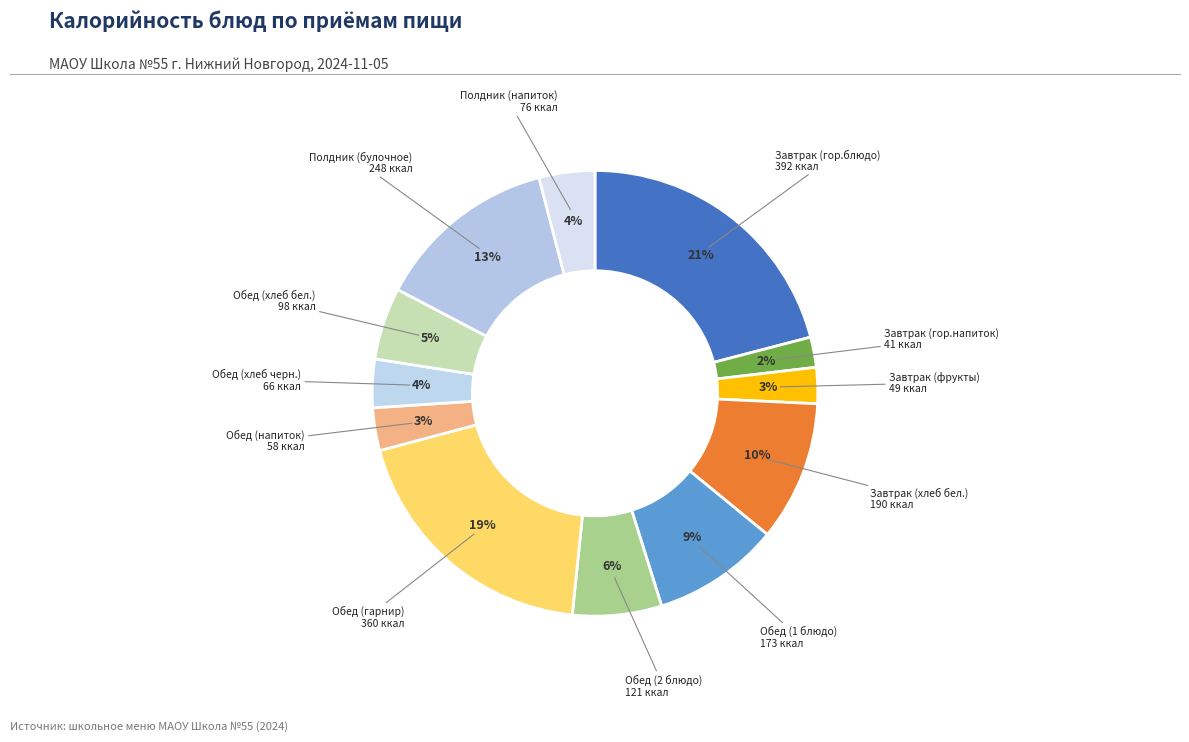

How many slices are in this pie chart?

12